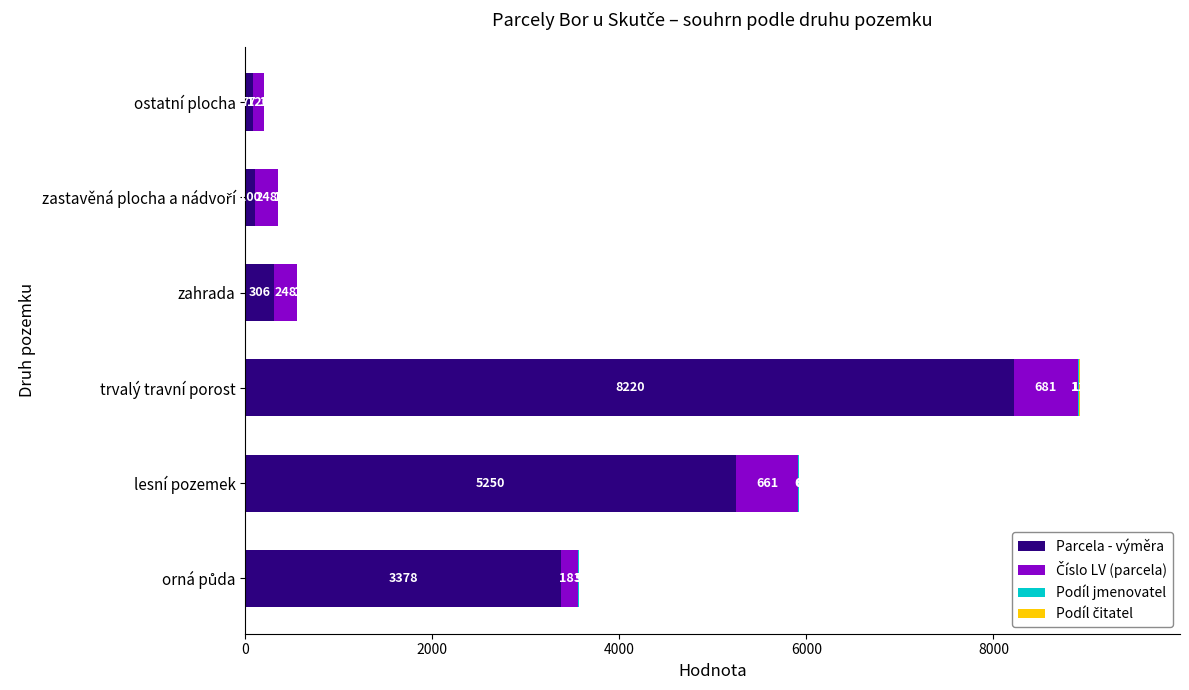

Which category has the highest value in the Parcela - výměra series?

trvalý travní porost